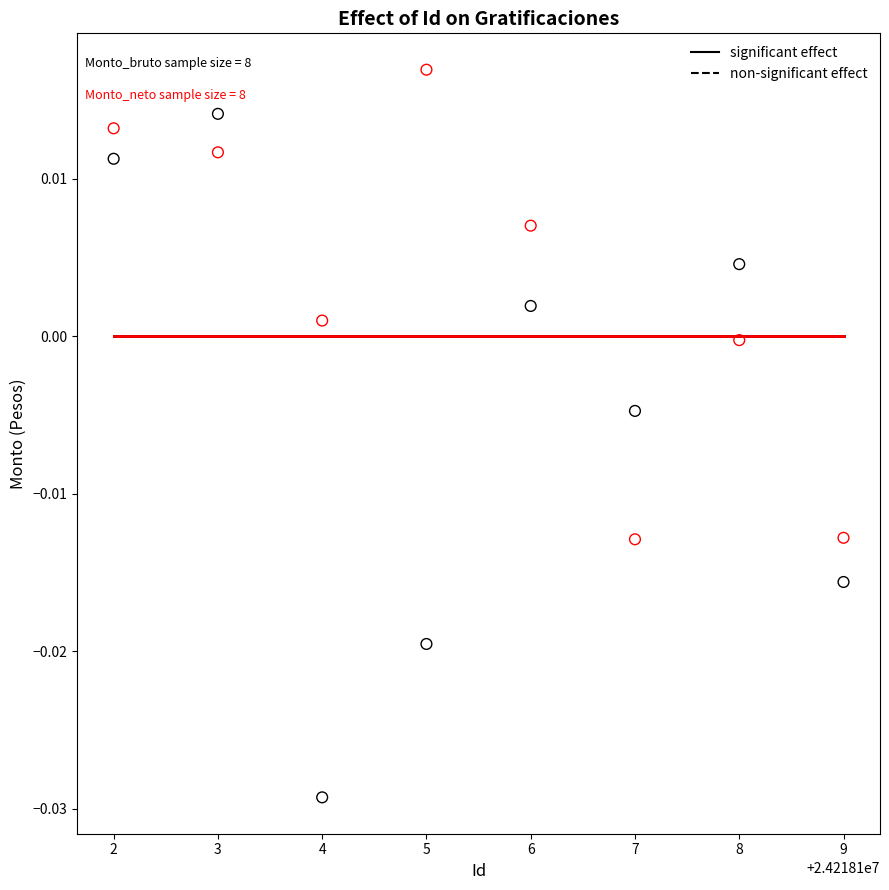

Across all data points, what is the range of X values (max minus min)?

7.0